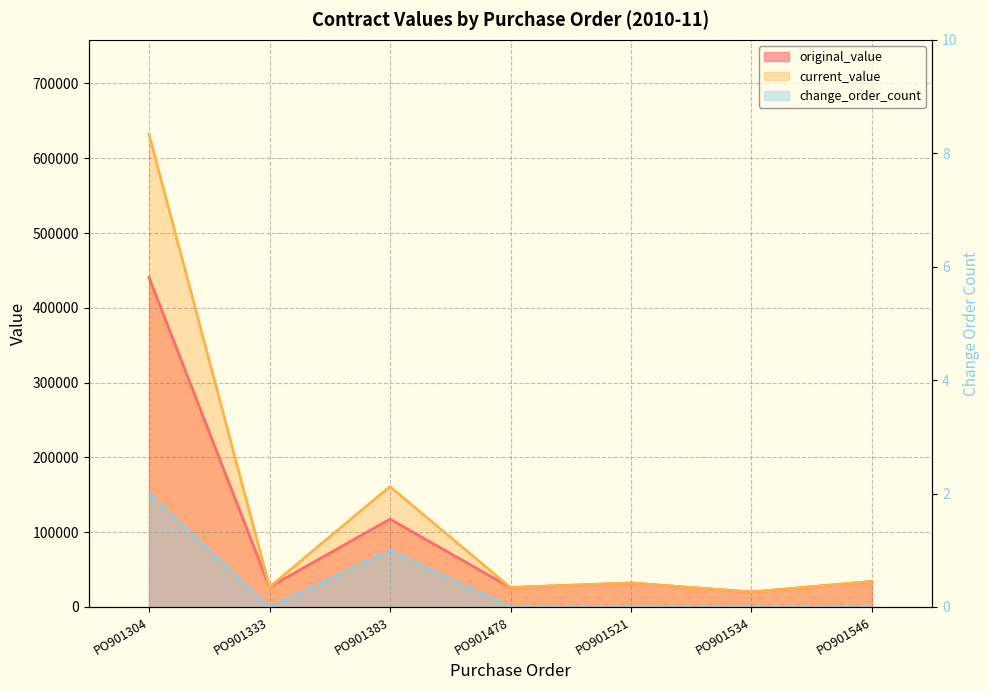

True or false: current_value and change_order_count intersect in this chart.

False